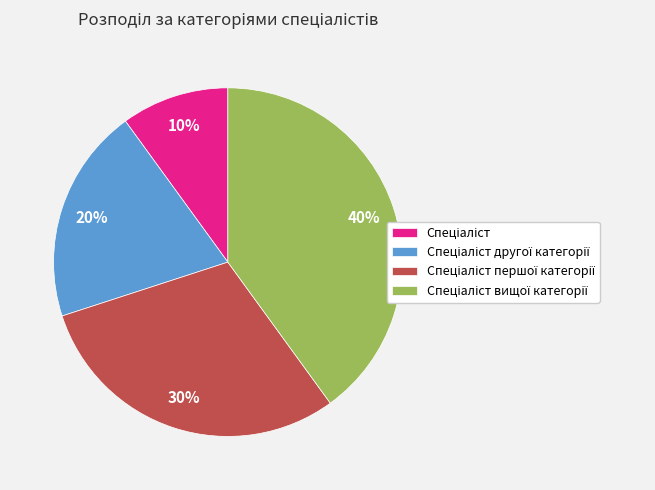

Does any single category account for the majority?

No